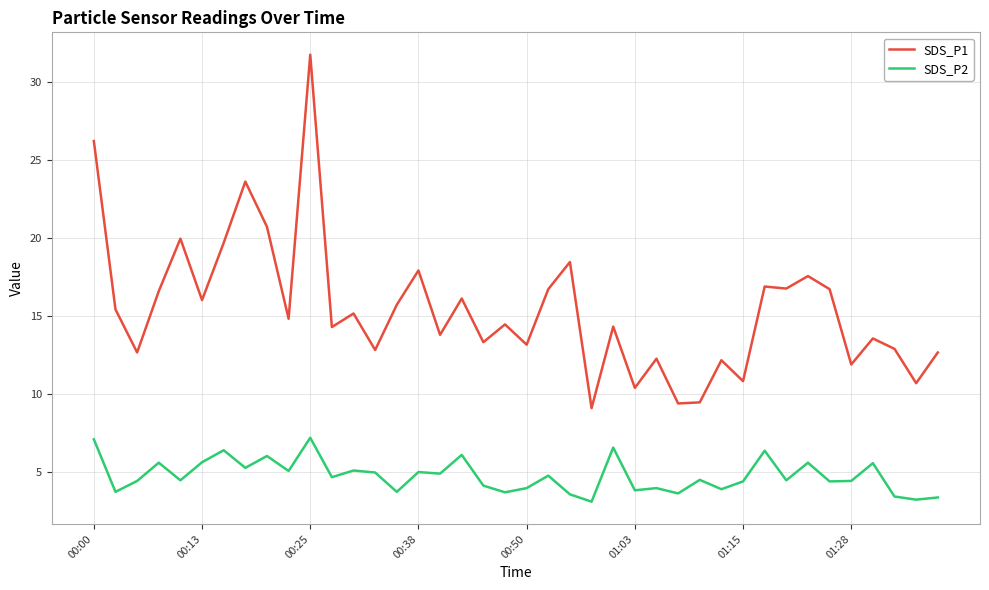

Rank the series by their maximum value, from lowest to highest.

SDS_P2, SDS_P1